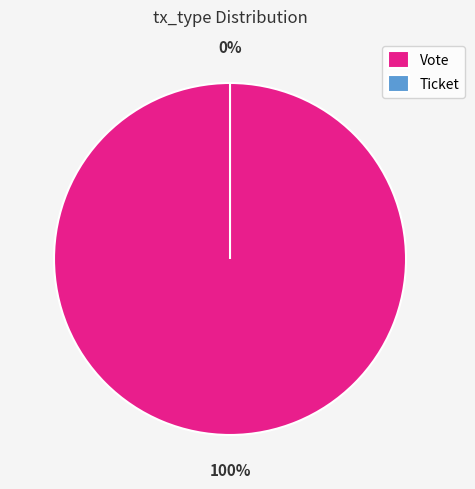

To the nearest percent, what is the combined percentage of Vote and Ticket?

100%